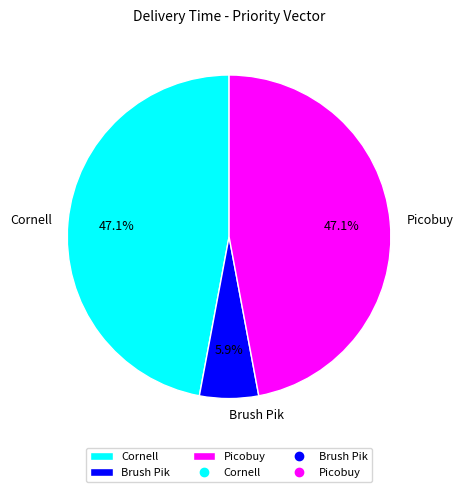

Is it true that Brush Pik is 19% of the pie?

False